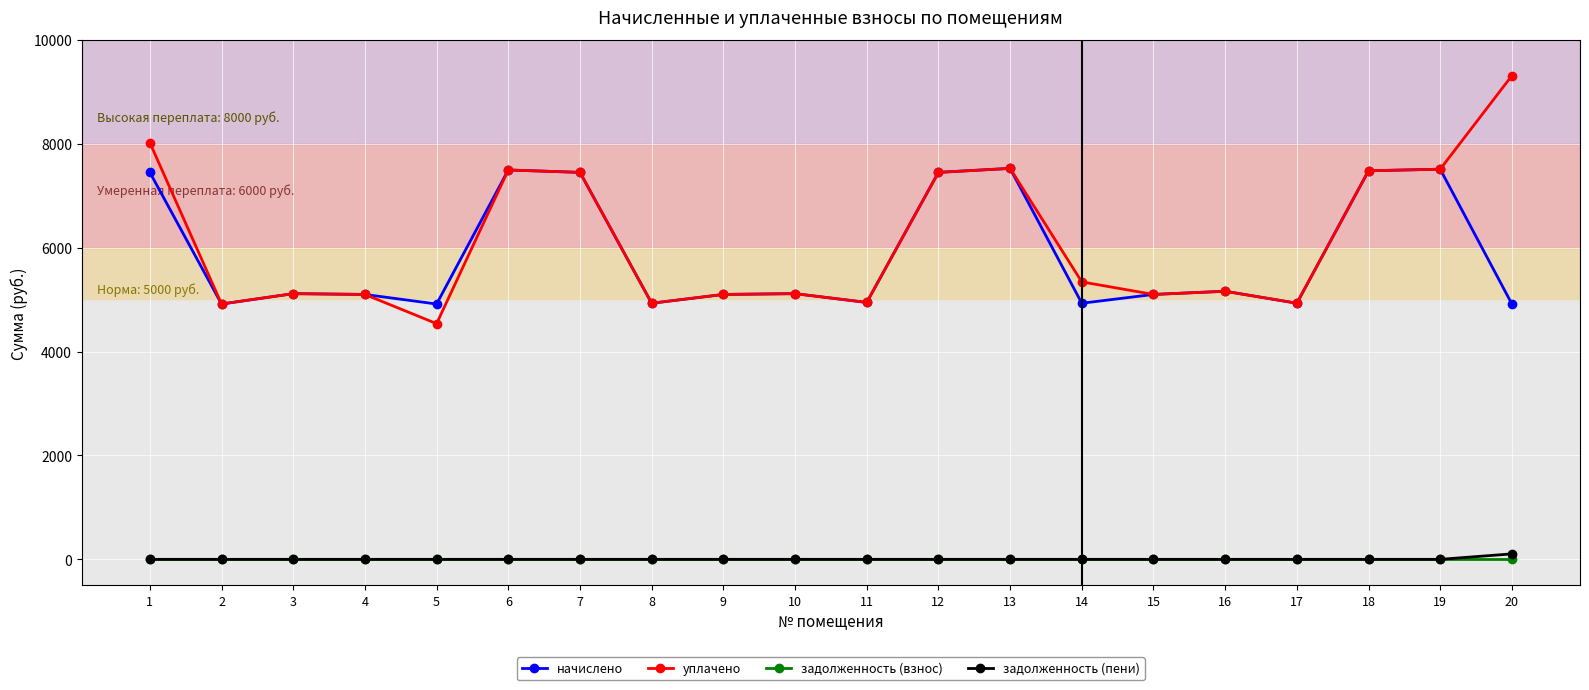

What is the spread (max minus min) of values at 12?

7449.6